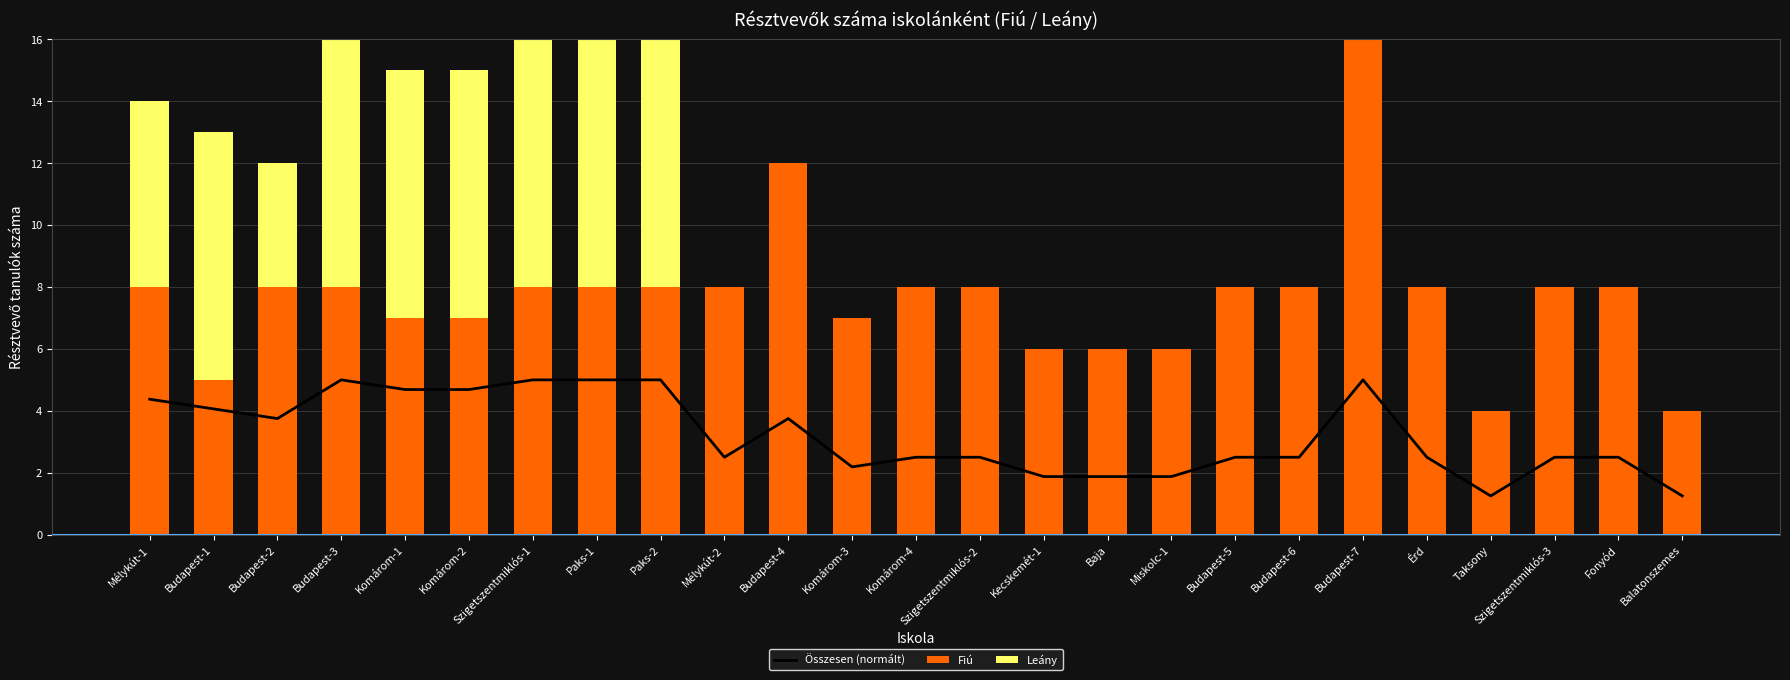

Rank the series by their maximum value, from highest to lowest.

Fiú, Leány, Összesen (normált)